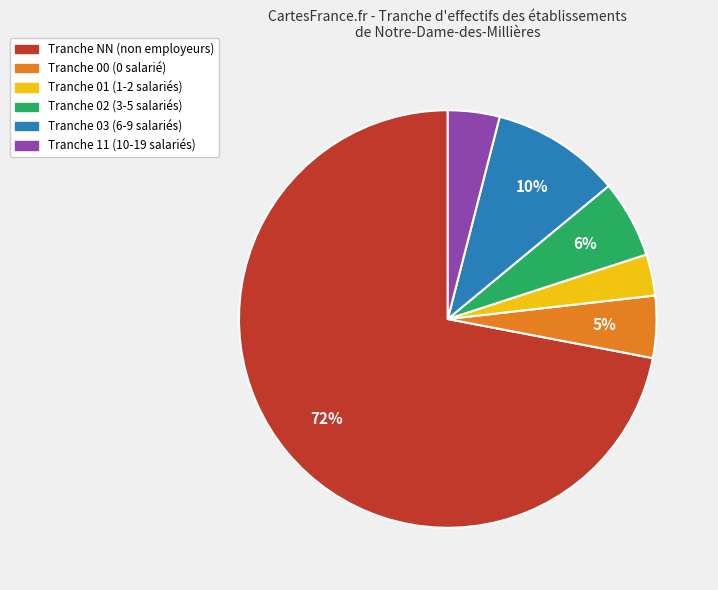

To the nearest percent, what is the difference between the largest and smallest slice percentages?

69%